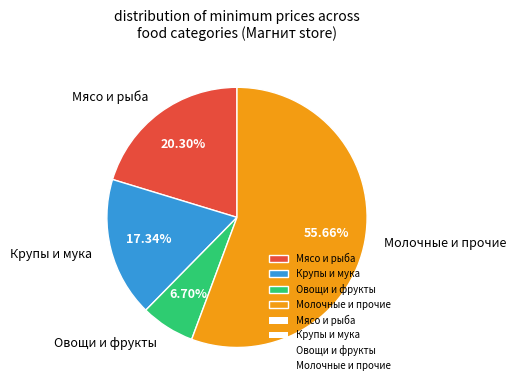

Is there a majority slice in this chart?

Yes